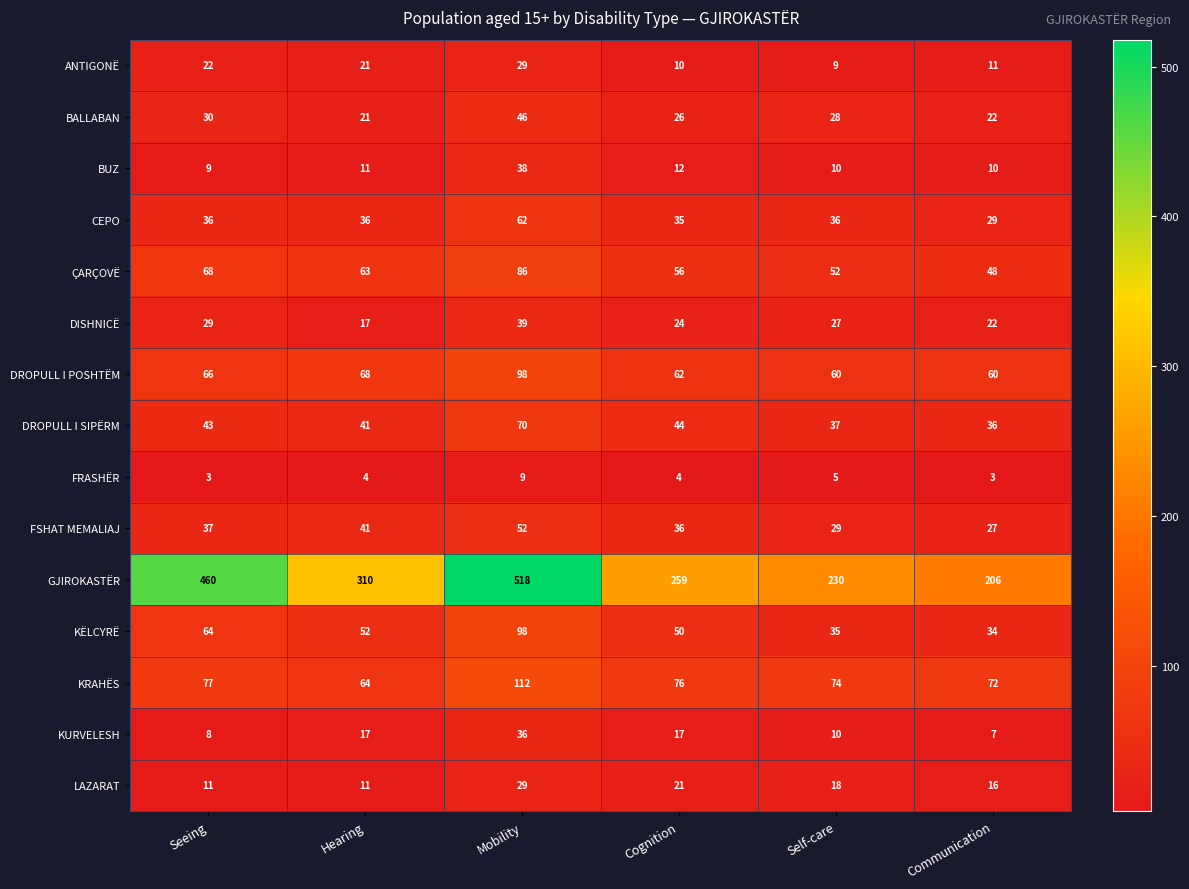

At which category is the sum across all series the highest?

Mobility